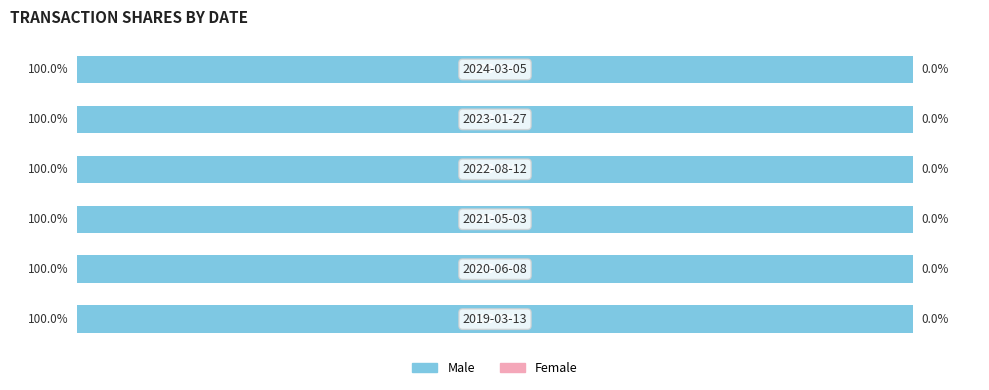

Is the value of Male at 2019-03-13 greater than the value of Female at 2023-01-27?

Yes